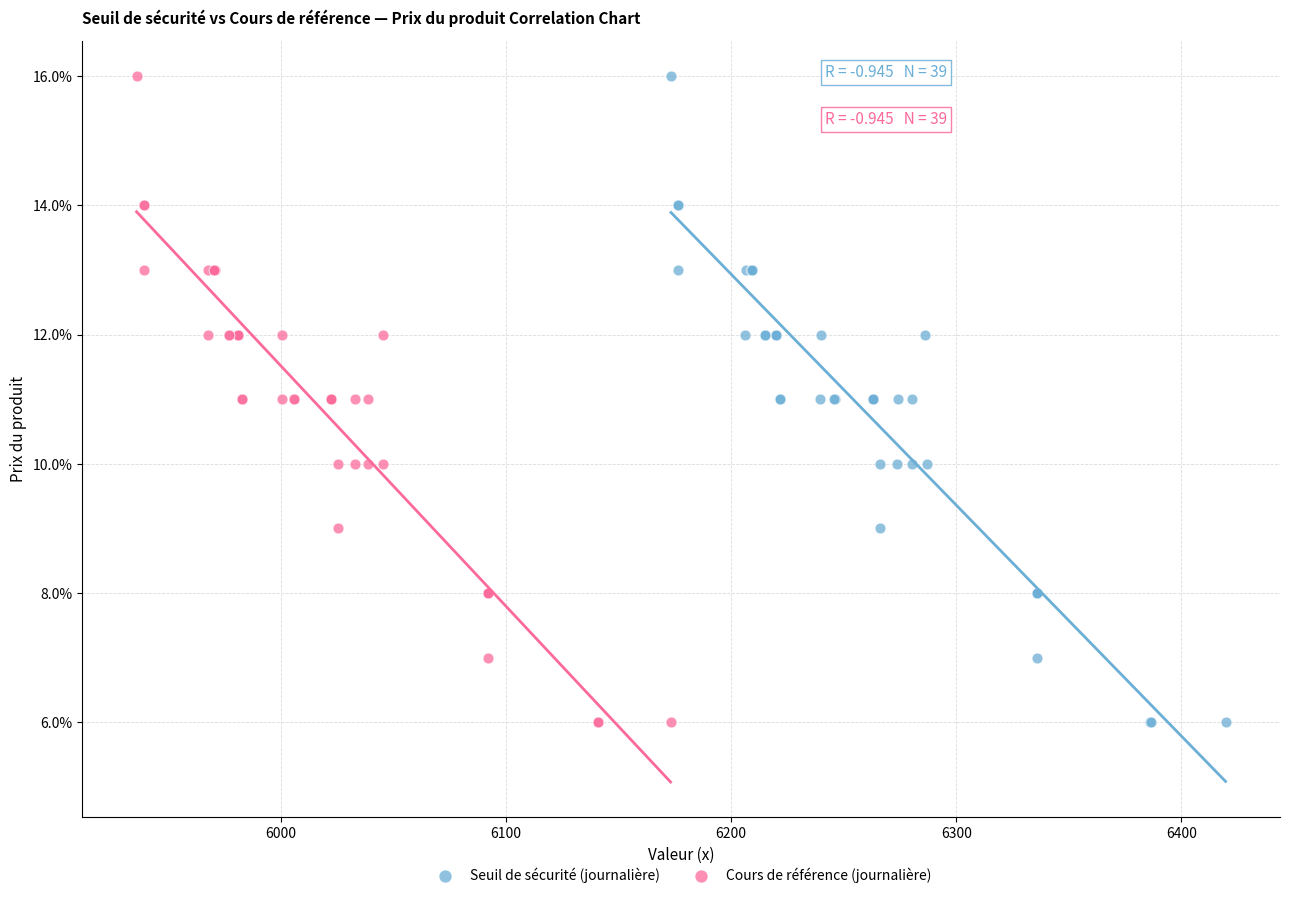

What are all the series names shown in the legend?

Seuil de sécurité (journalière), Cours de référence (journalière)